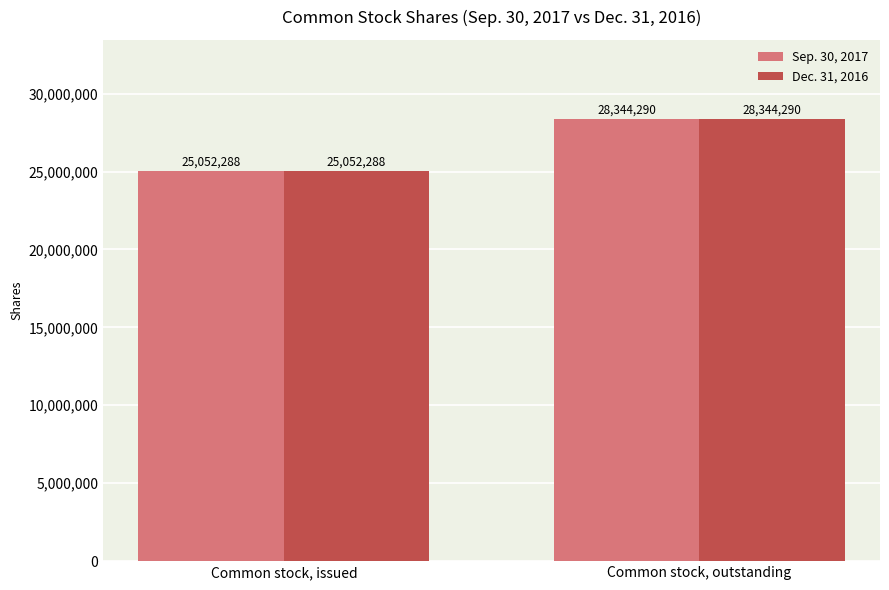

What is the value of the Dec. 31, 2016 bar at the 1st from the left?

25052288